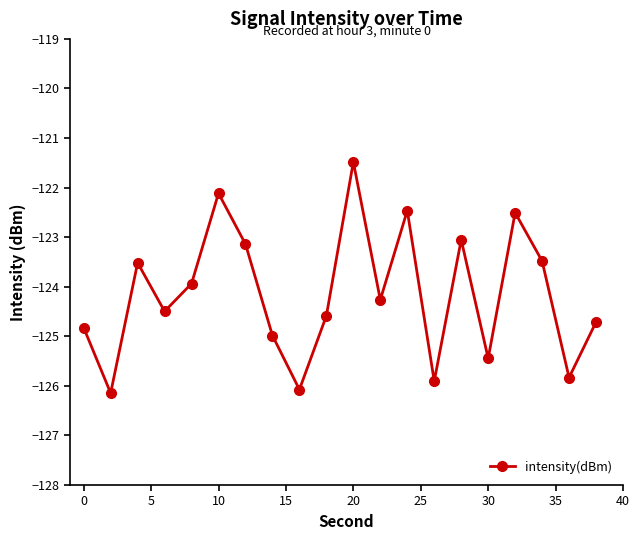

What is the value of the 6th point from the left?

-122.1